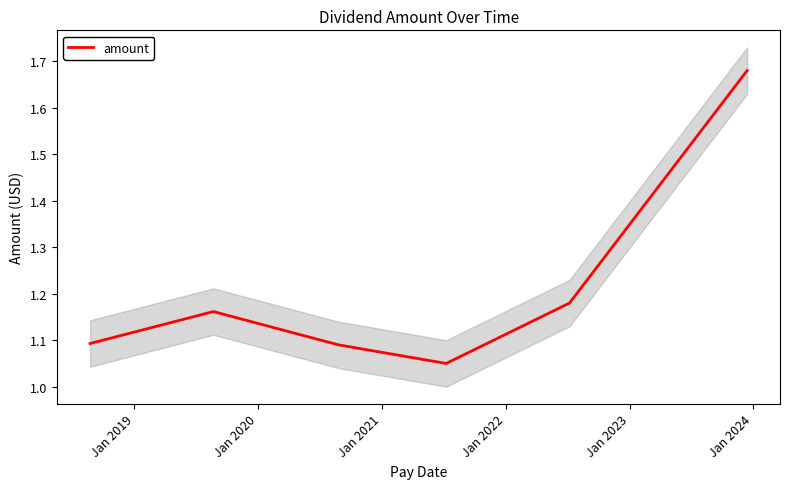

What is the sum of all values?

7.3